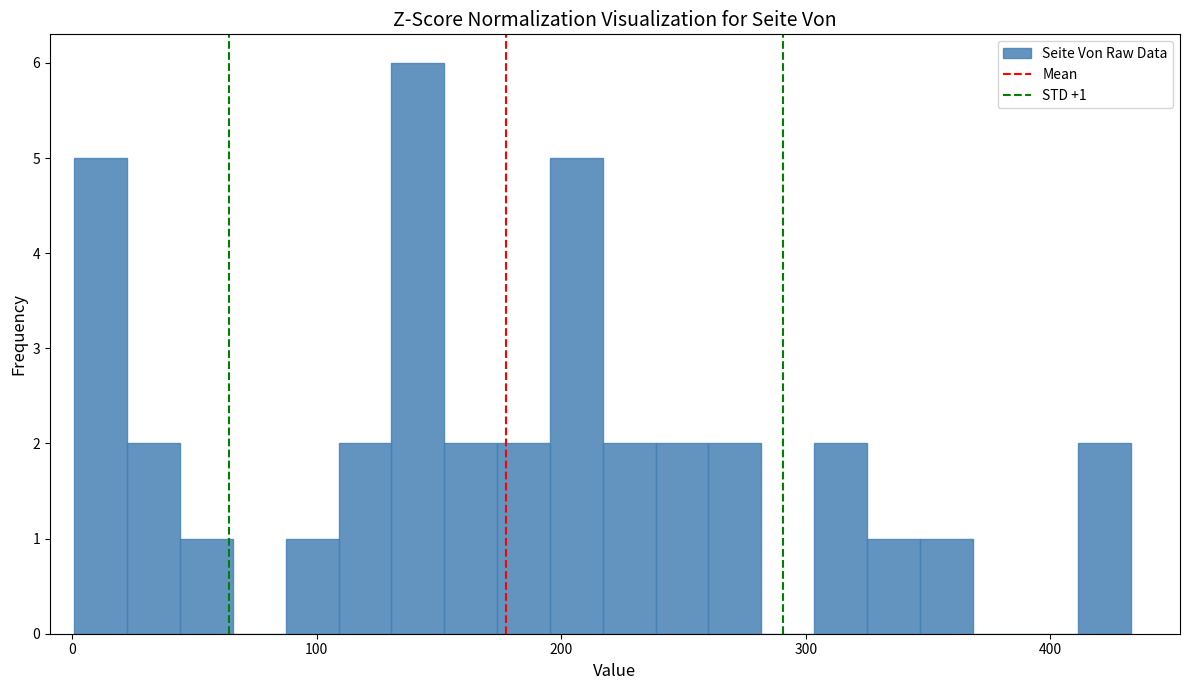

Around what value on the x-axis is the tallest bar? Give the approximate position of its centre, as read against the axis.

140